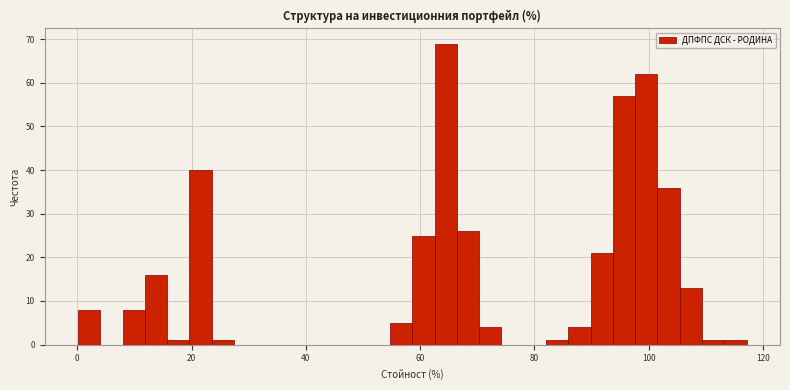

Around what value on the x-axis is the tallest bar? Give the approximate position of its centre, as read against the axis.

64